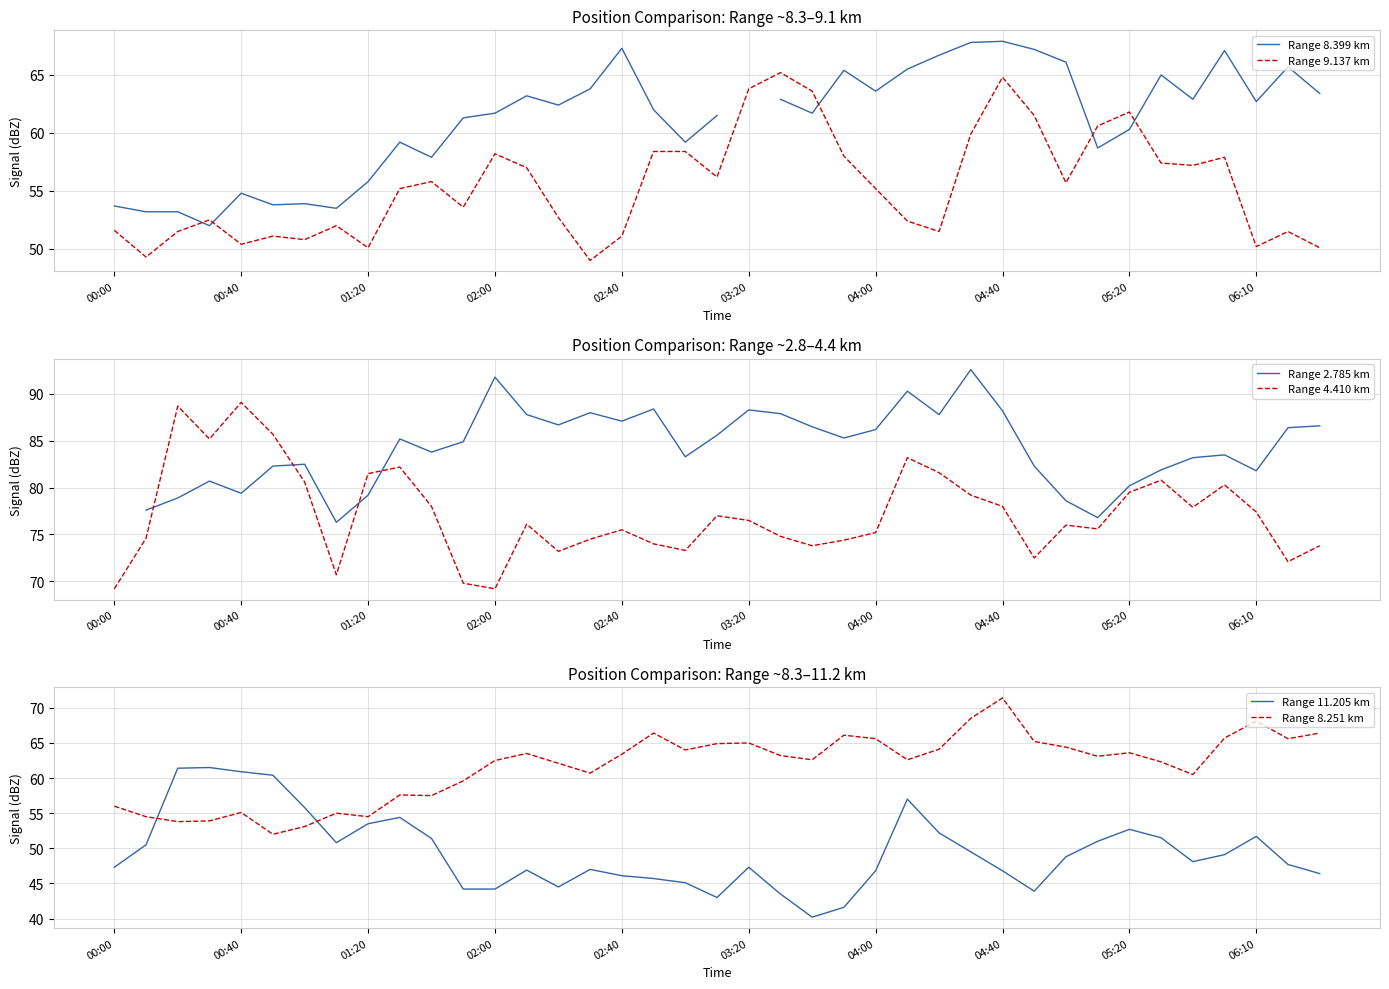

Which series changed the most between 21 and 35?

Range 9.137 km